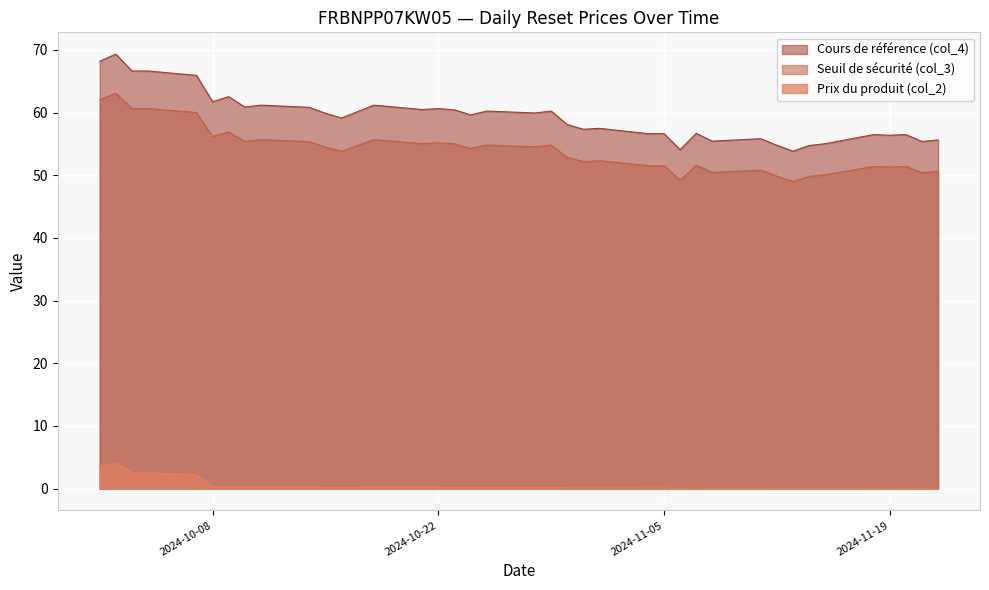

List the labels in order of Seuil de sécurité (col_3) value, smallest first.

2024-11-13, 2024-11-06, 2024-11-14, 2024-11-12, 2024-11-15, 2024-11-21, 2024-11-08, 2024-11-22, 2024-11-11, 2024-11-19, 2024-11-18, 2024-11-20, 2024-11-04, 2024-11-05, 2024-11-07, 2024-10-31, 2024-11-01, 2024-10-30, 2024-10-16, 2024-10-24, 2024-10-15, 2024-10-28, 2024-10-25, 2024-10-29, 2024-10-23, 2024-10-21, 2024-10-22, 2024-10-14, 2024-10-10, 2024-10-11, 2024-10-18, 2024-10-08, 2024-10-09, 2024-10-07, 2024-10-03, 2024-10-04, 2024-10-01, 2024-10-02